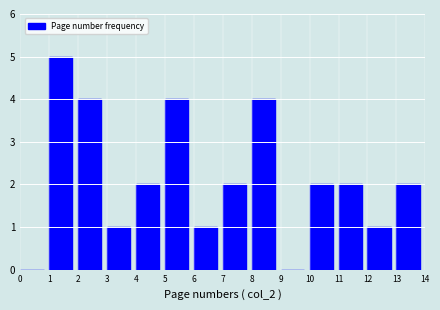

Which range on the x-axis has the tallest bar?

1 to 2